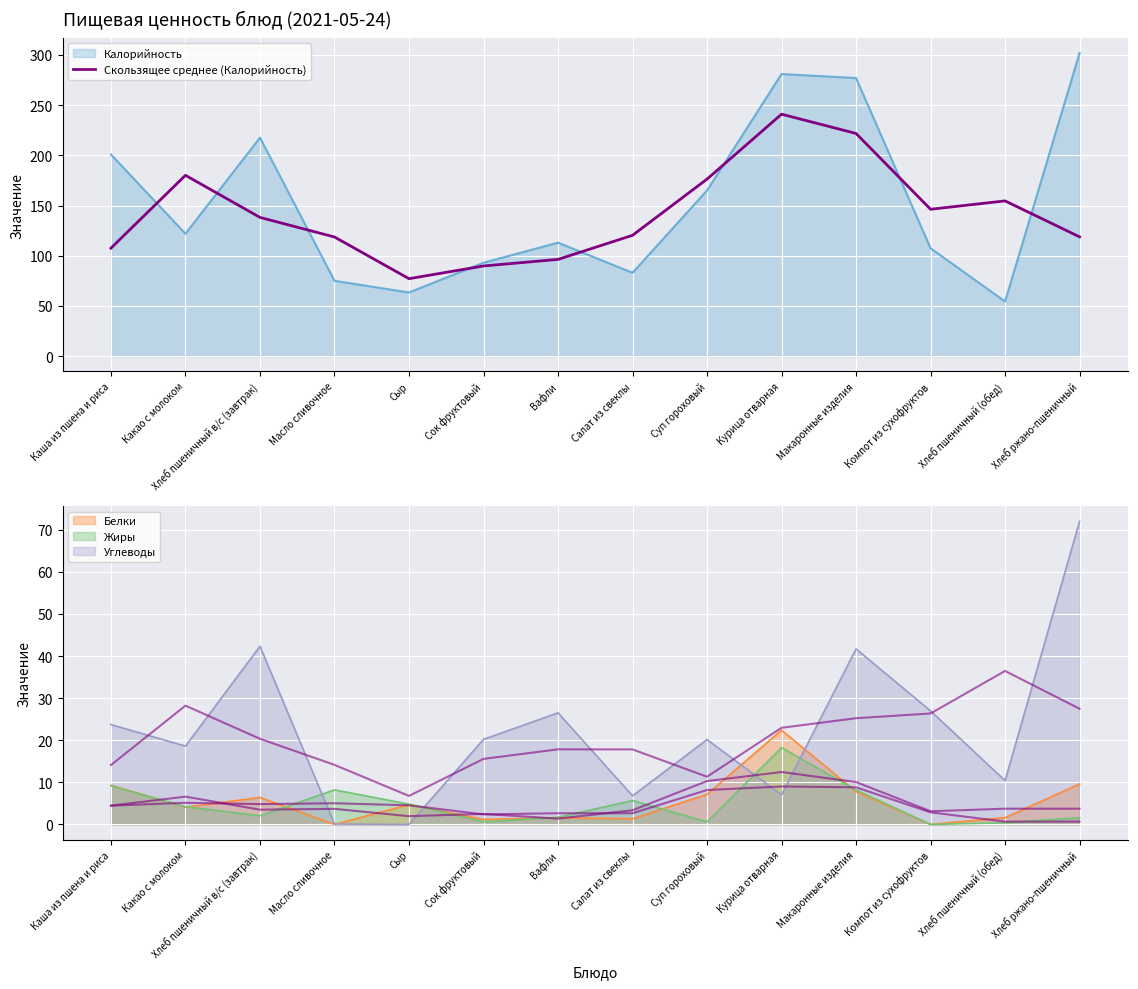

Is the value of Углеводы at Хлеб пшеничный (обед) greater than the value of Жиры at Масло сливочное?

Yes